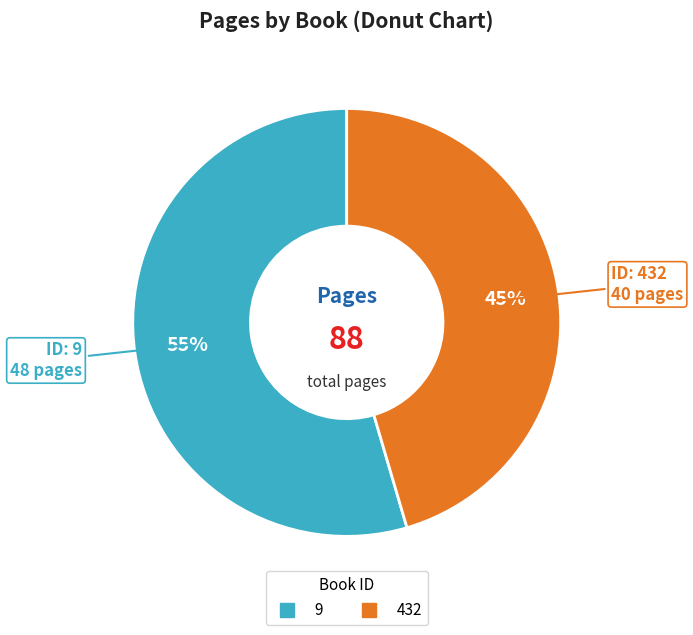

Rank the categories by value from highest to lowest.

9, 432